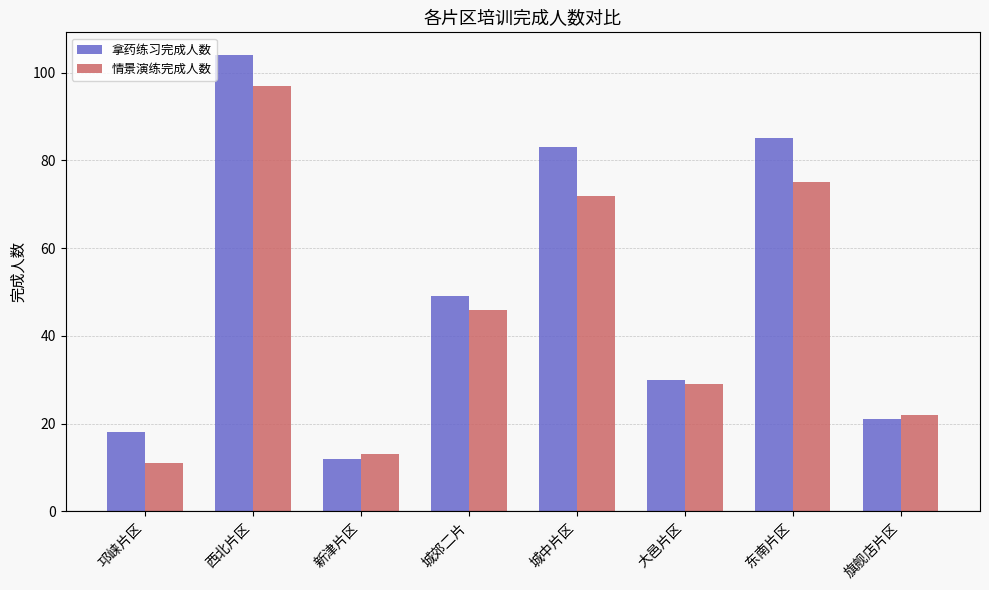

What is the approximate value of 情景演练完成人数 at 大邑片区?

29